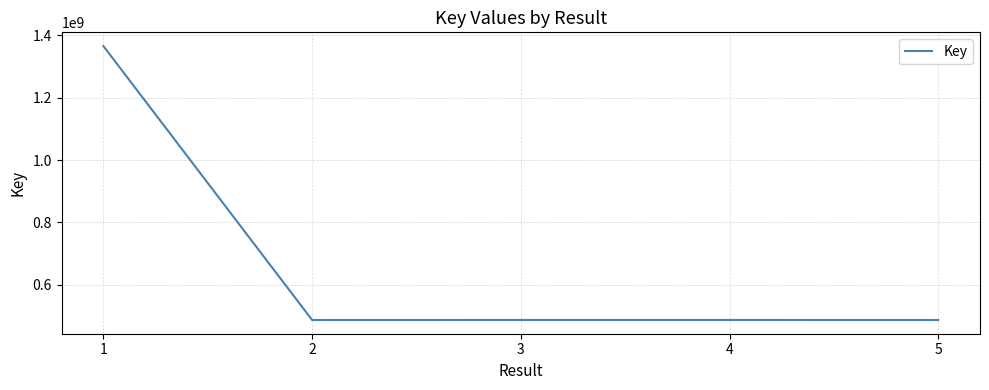

How many series are shown in this chart?

1